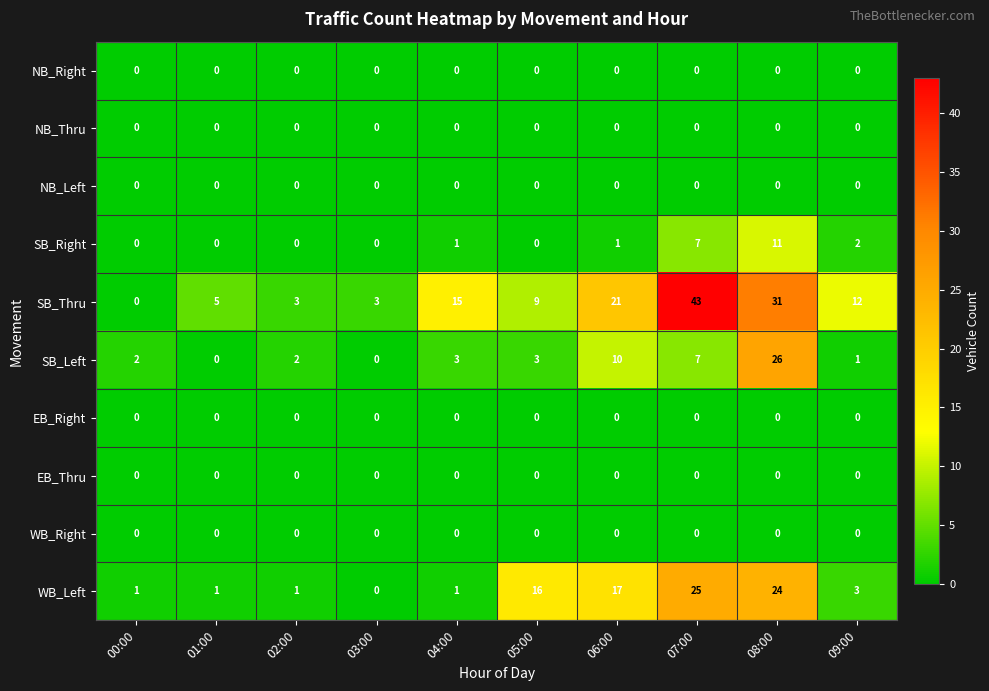

At which category is the sum across all series the highest?

08:00